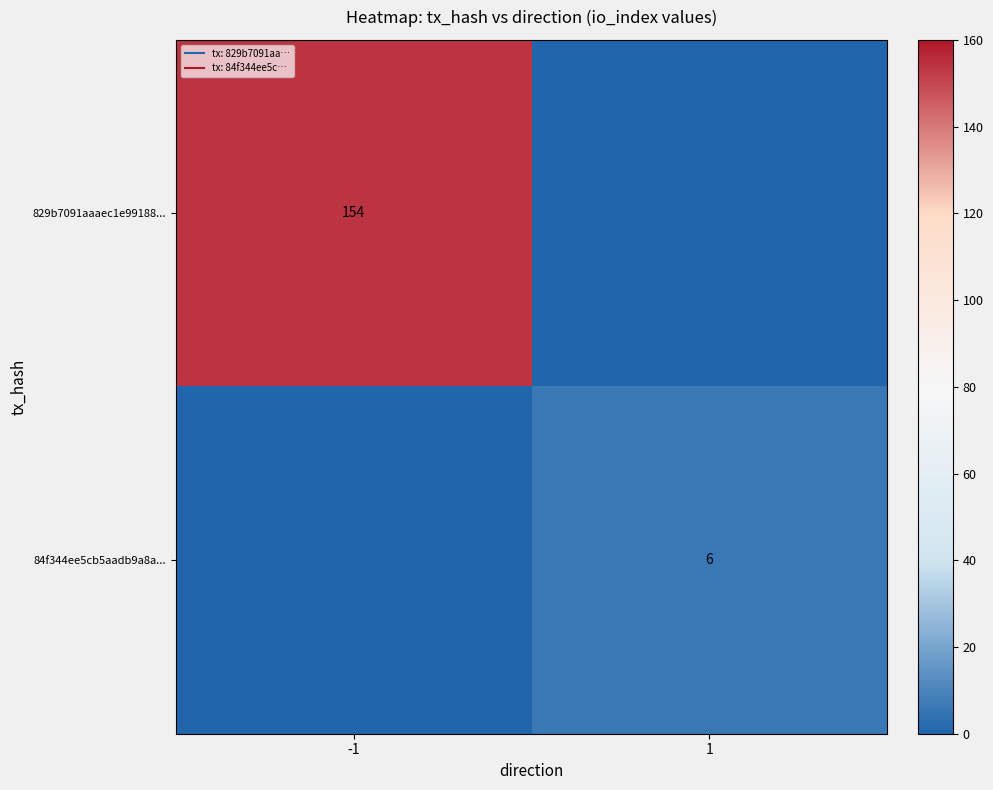

What is the difference between the highest and lowest values at -1?

154